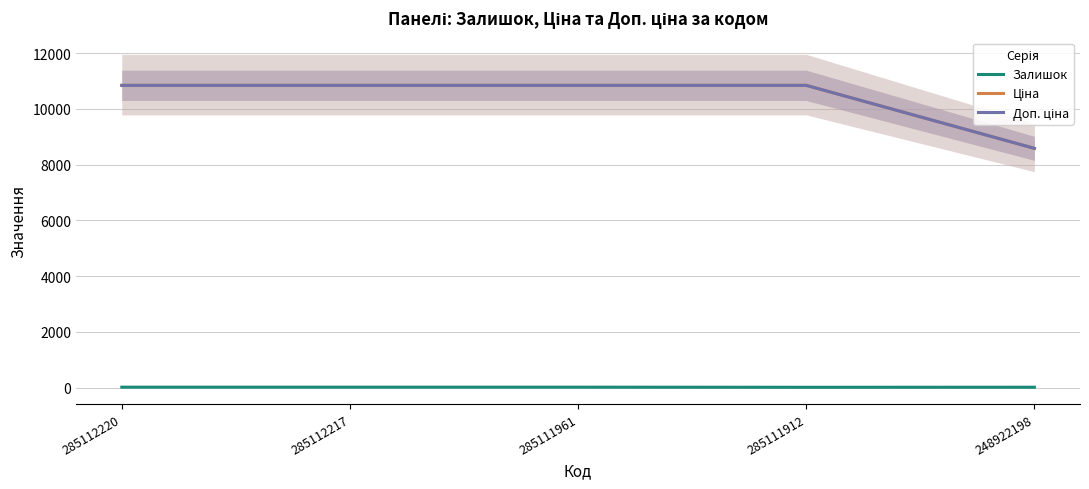

List the labels in order of Залишок value, largest first.

285112220, 285112217, 285111961, 248922198, 285111912